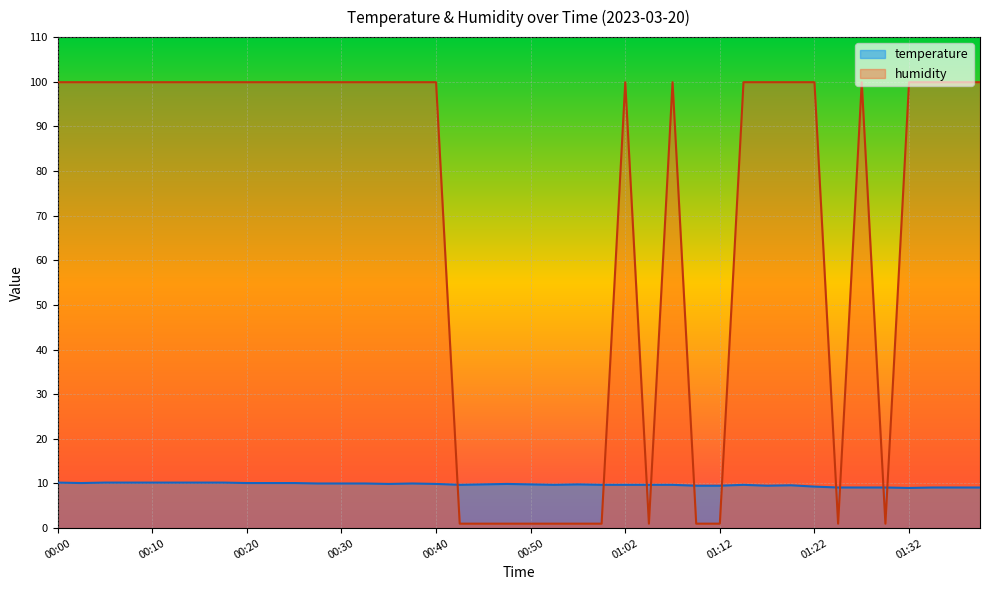

What is the sum of all humidity values?

2809.2